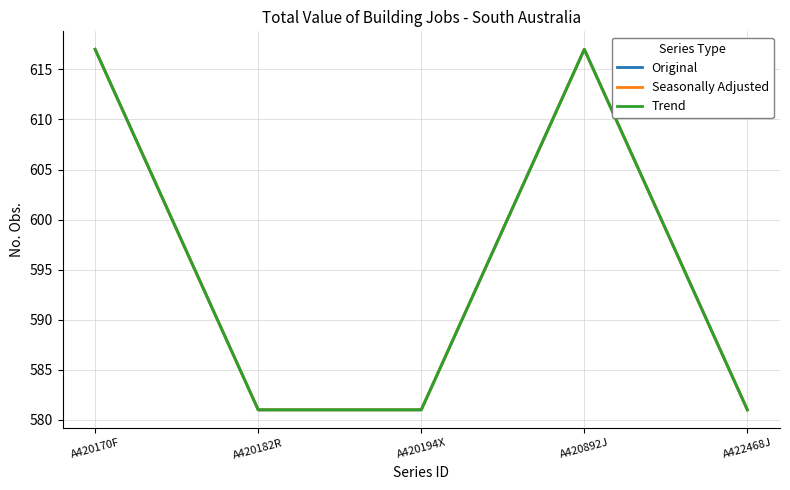

True or false: Original and Trend intersect in this chart.

False